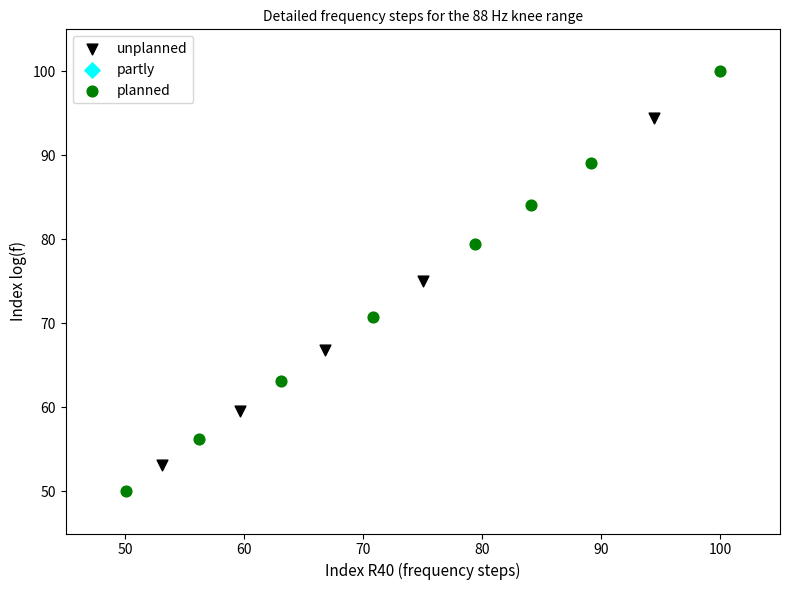

Which series reaches the minimum Y coordinate?

planned